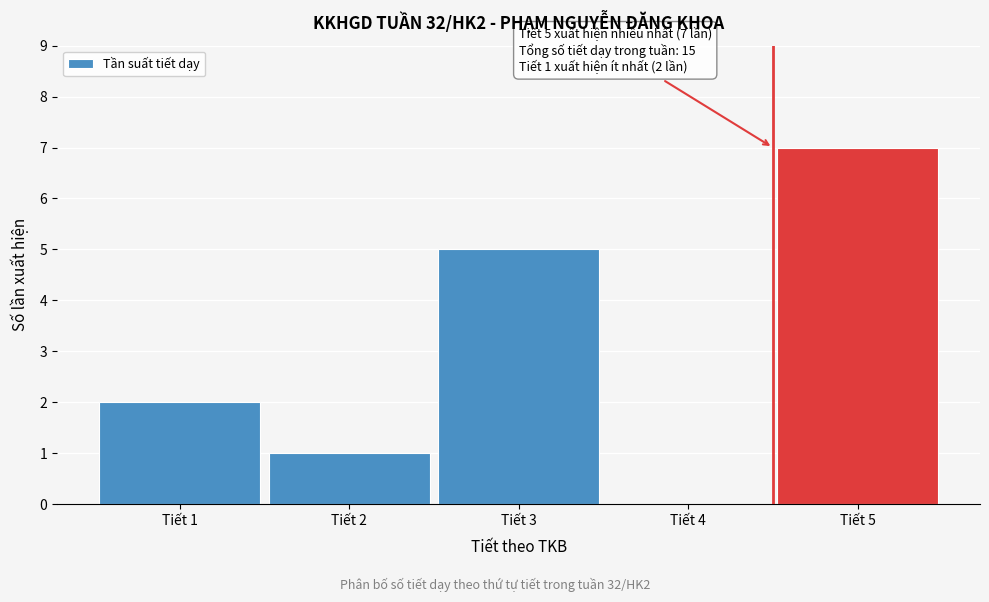

Reading left to right, transcribe all the data shown in this chart.

Tiết 1=2	Tiết 2=1	Tiết 3=5	Tiết 4=0	Tiết 5=7